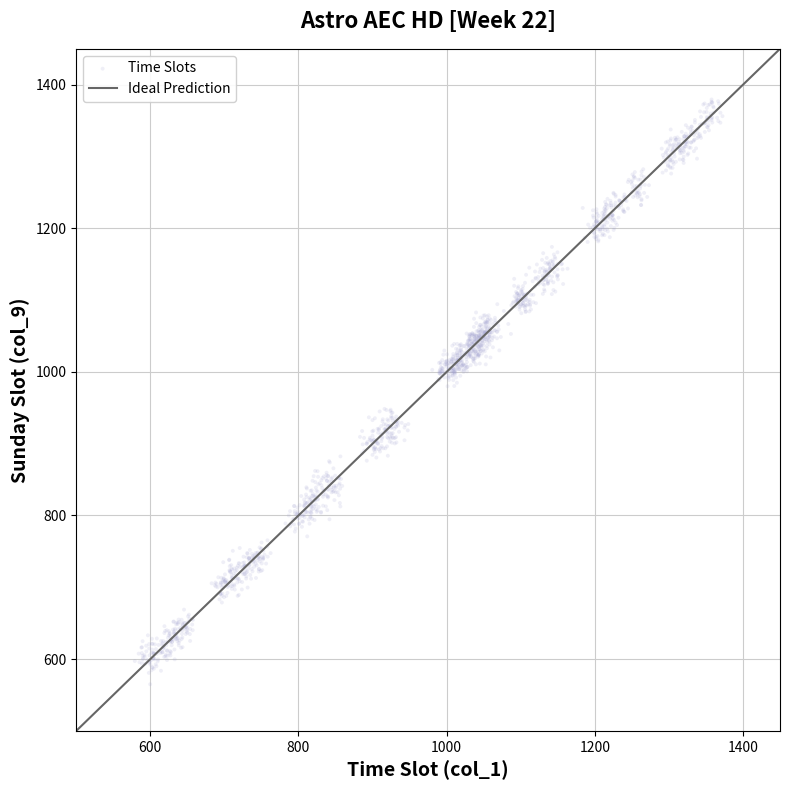

What is the range of Y values (max minus min)?

814.5